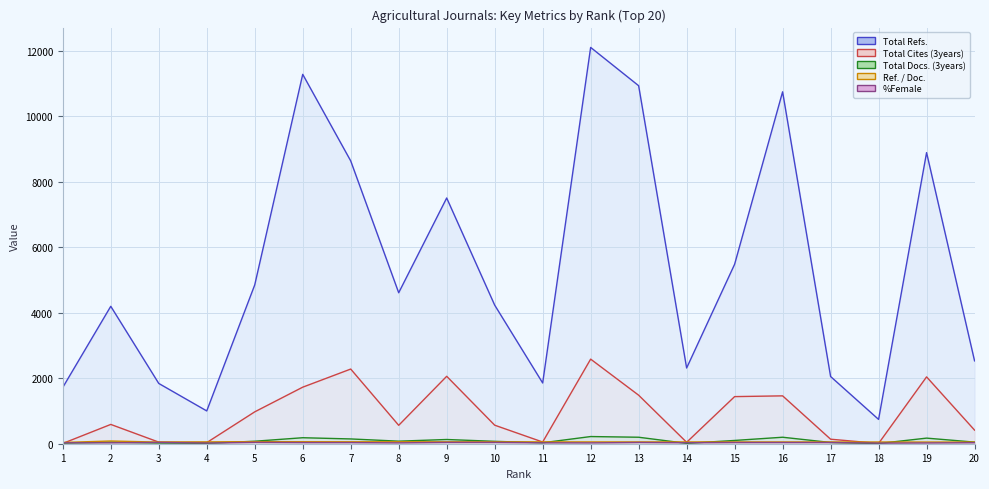

How many data points in %Female are above 35?

8